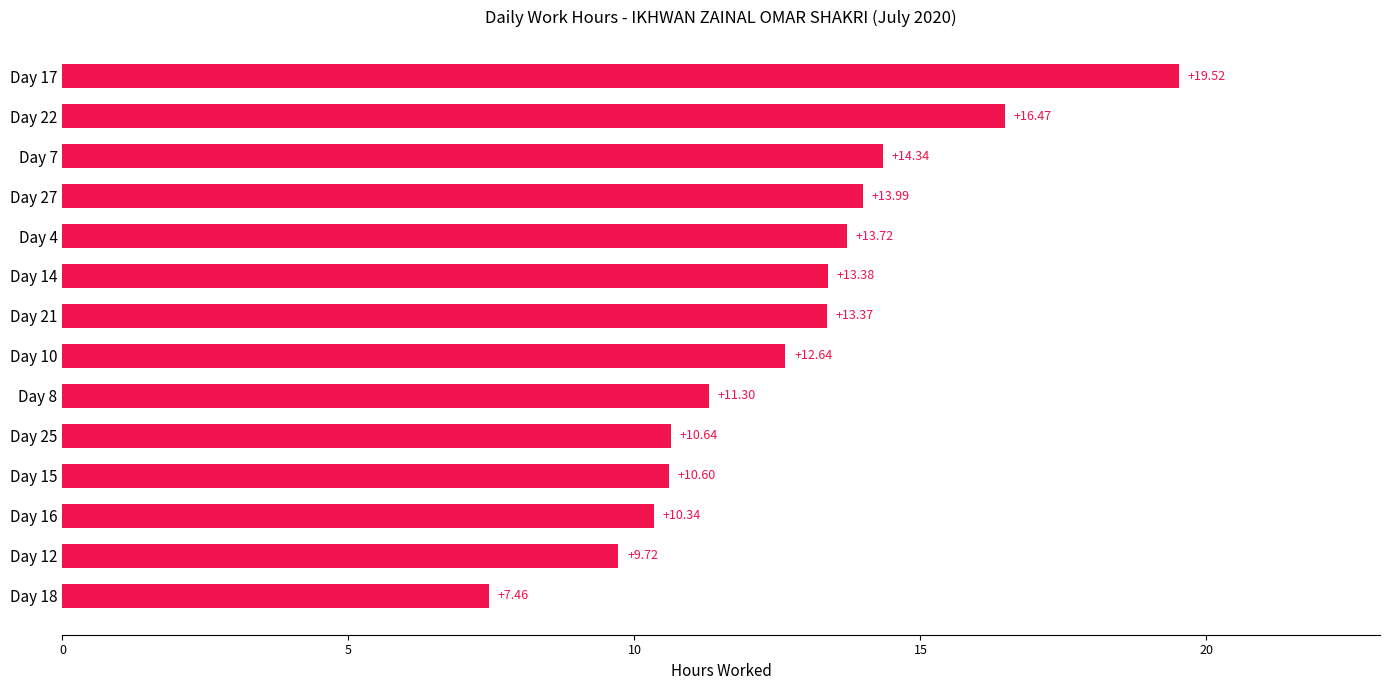

Rank the categories by value from highest to lowest.

Day 17, Day 22, Day 7, Day 27, Day 4, Day 14, Day 21, Day 10, Day 8, Day 25, Day 15, Day 16, Day 12, Day 18